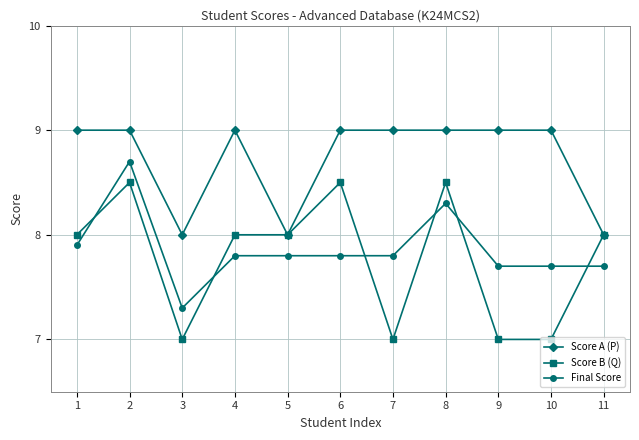

Reading left to right, transcribe all the data shown in this chart.

Score A (P): 1=9.0	2=9.0	3=8.0	4=9.0	5=8.0	6=9.0	7=9.0	8=9.0	9=9.0	10=9.0	11=8.0
Score B (Q): 1=8.0	2=8.5	3=7.0	4=8.0	5=8.0	6=8.5	7=7.0	8=8.5	9=7.0	10=7.0	11=8.0
Final Score: 1=7.9	2=8.7	3=7.3	4=7.8	5=7.8	6=7.8	7=7.8	8=8.3	9=7.7	10=7.7	11=7.7